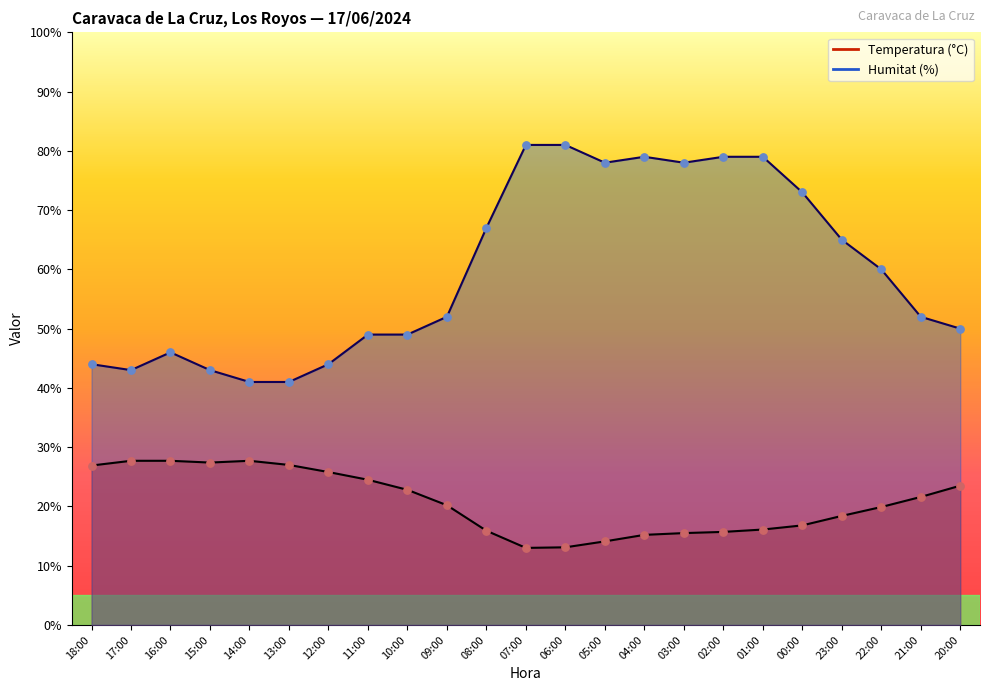

What is the total value across all series at 14:00?

68.7